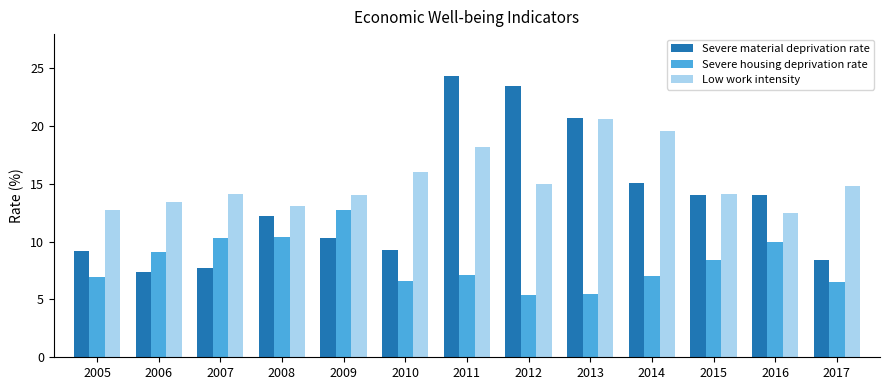

The Severe material deprivation rate series shows 15.1 at 2014. True or false?

True